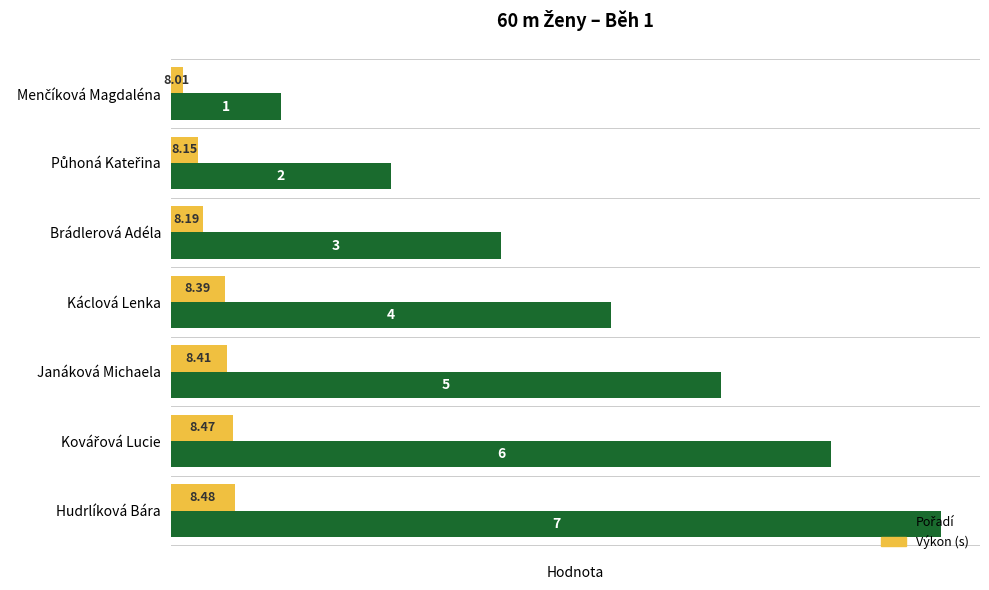

At which category is the sum across all series the highest?

Hudrlíková Bára